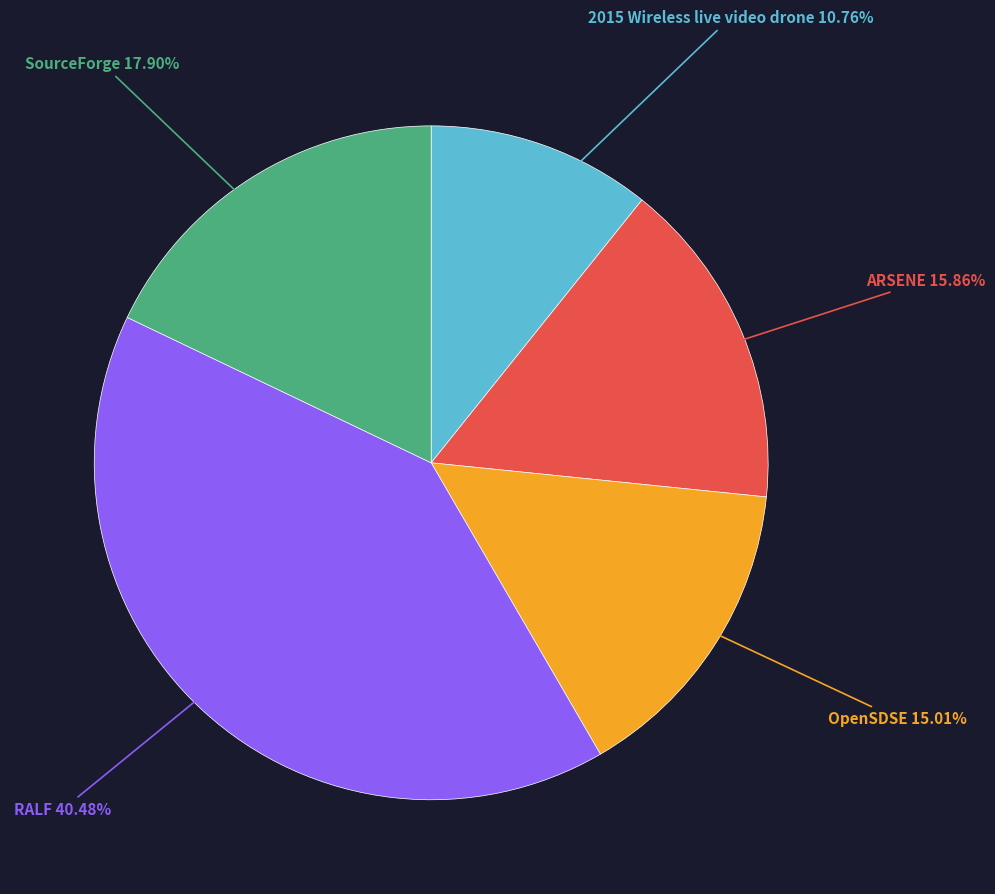

Is there a majority slice in this chart?

No